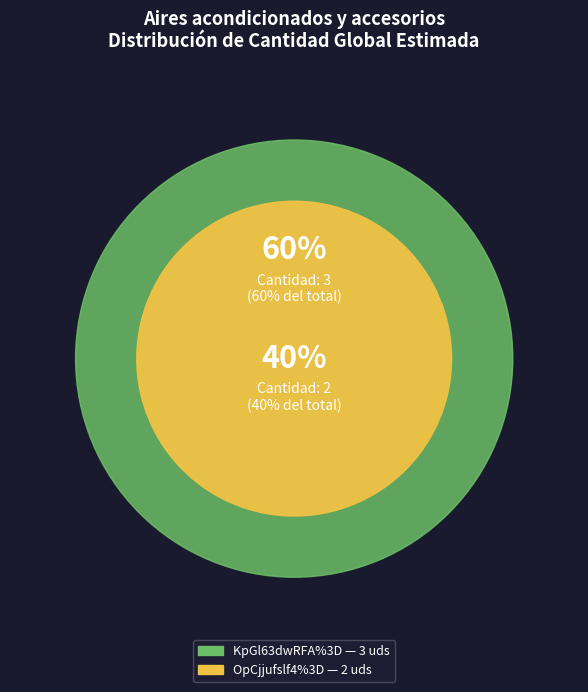

Which slice is the largest?

KpGl63dwRFA%3D